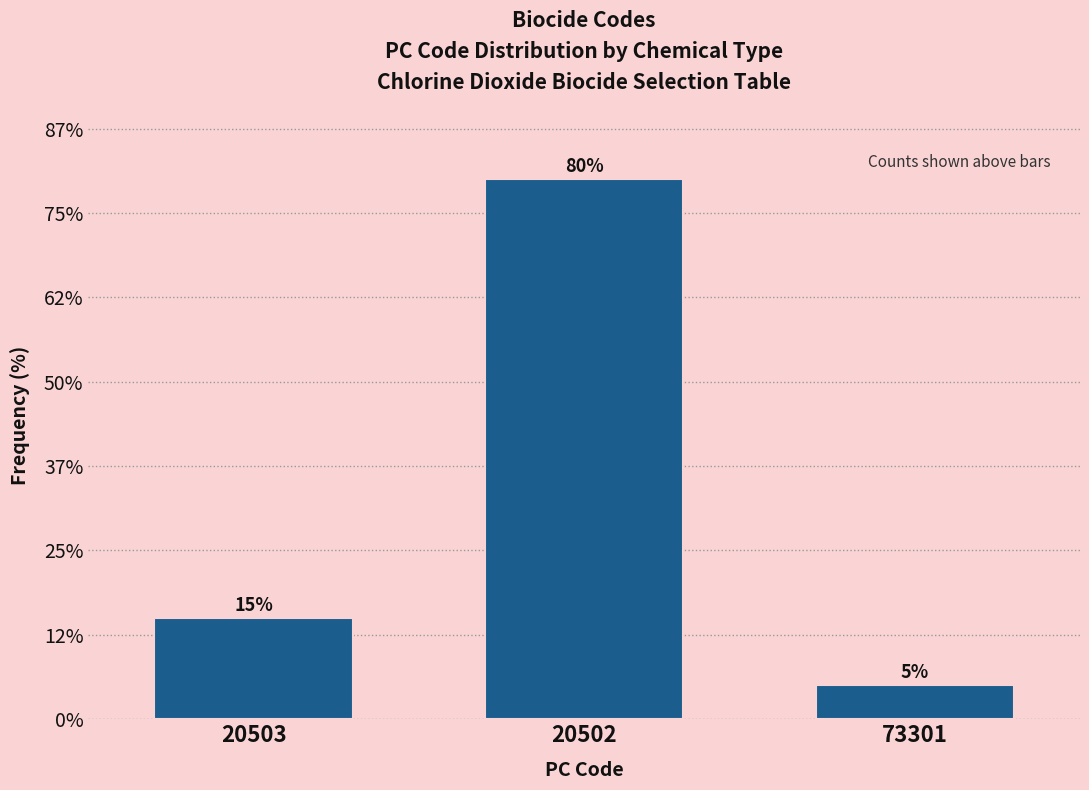

Does the chart contain any negative values?

No